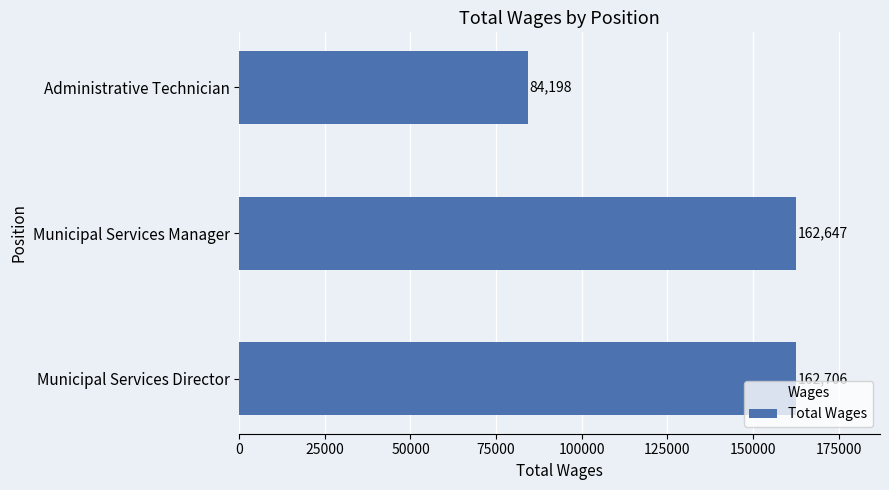

Approximately how many times larger is the value at Municipal Services Manager compared to Administrative Technician?

1.9